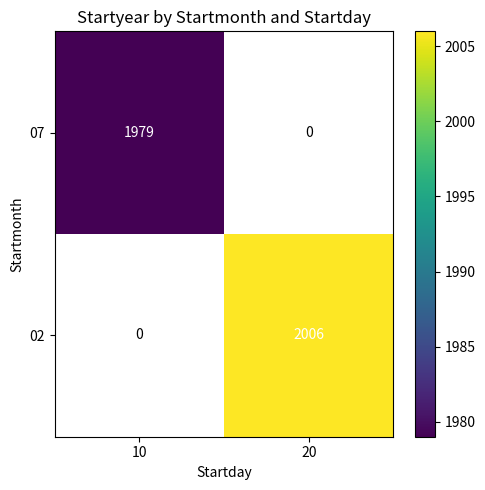

True or false: 07 has a value of 1222 at 10.

False